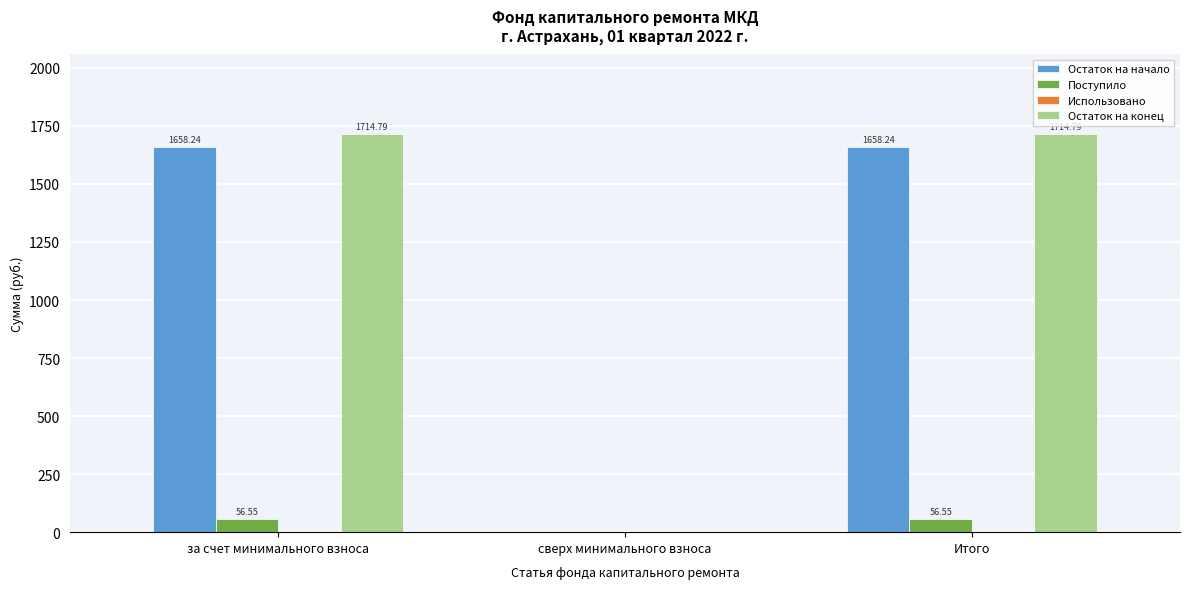

Where is Остаток на начало nearest to the value 829?

сверх минимального взноса